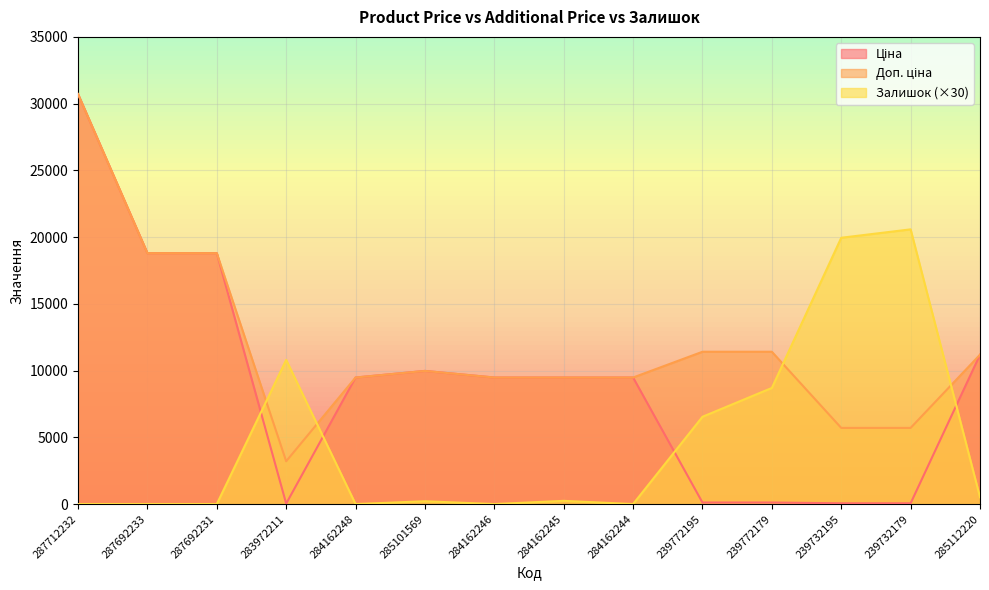

The Залишок series shows 203.7 at 285112220. True or false?

False